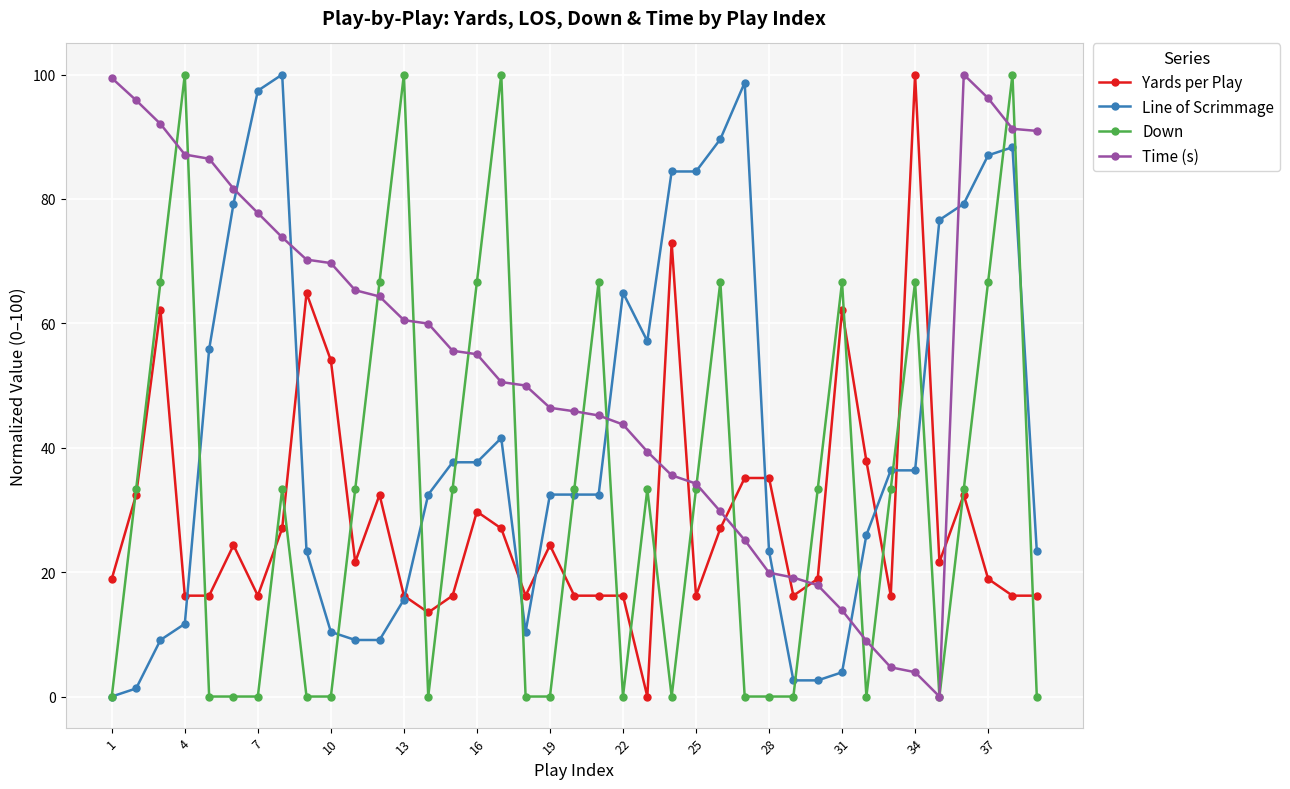

How many positive values does the Line of Scrimmage series have?

38